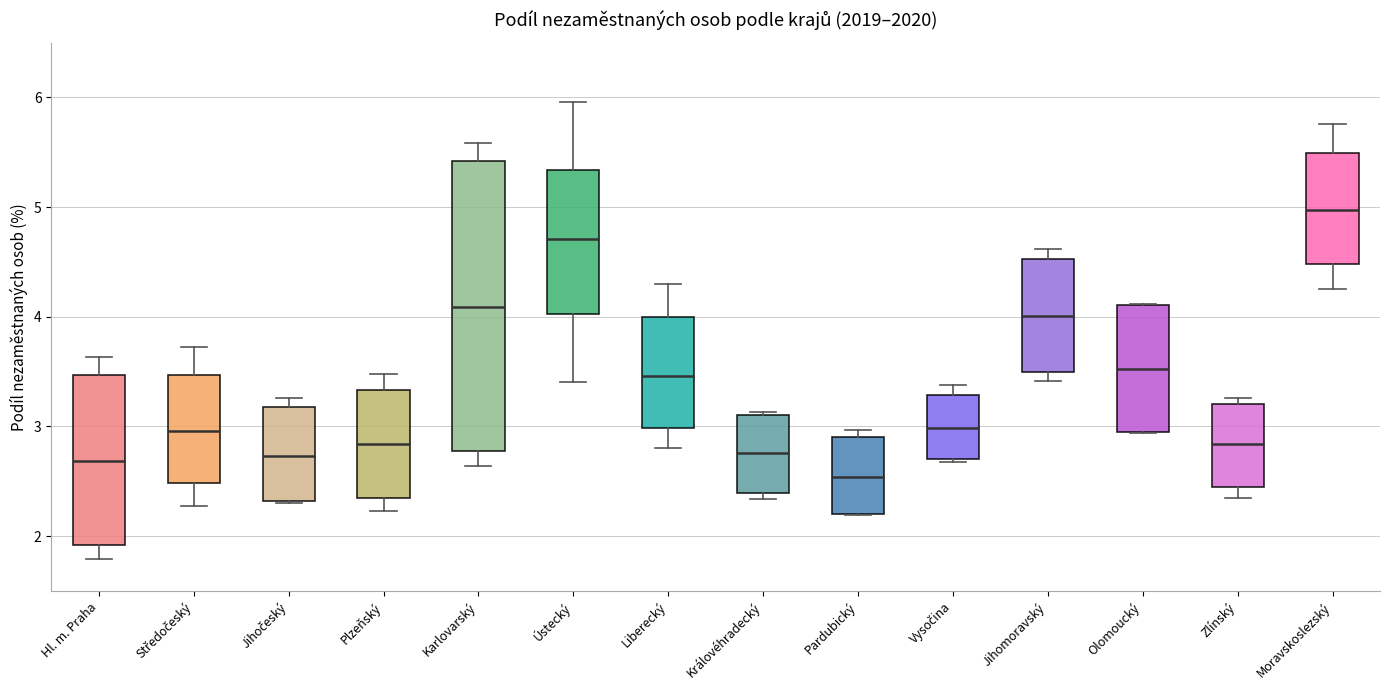

Where does the upper whisker of the box for Liberecký end on the y-axis? The values are not printed on the chart, so give them approximately, as read against the axis.

4.3